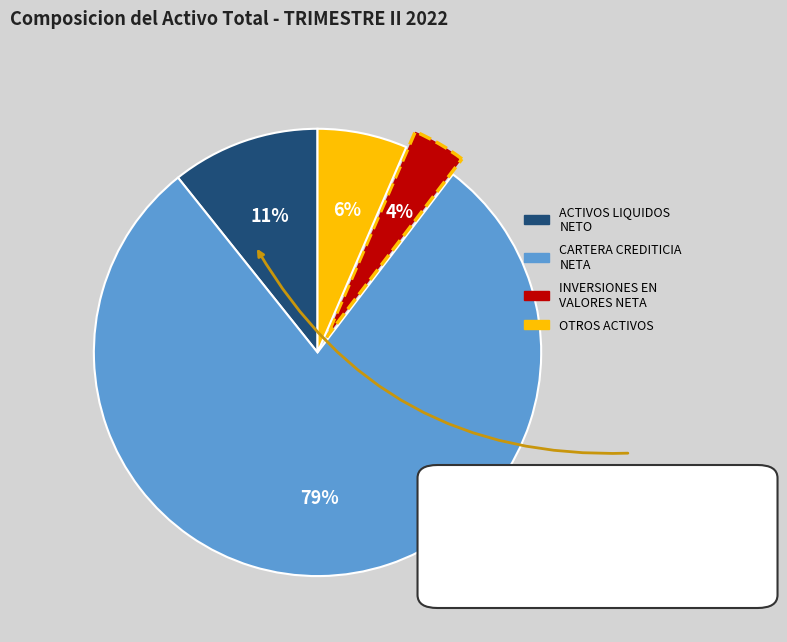

To the nearest percent, what percentage of the pie is ACTIVOS LIQUIDOS NETO?

11%